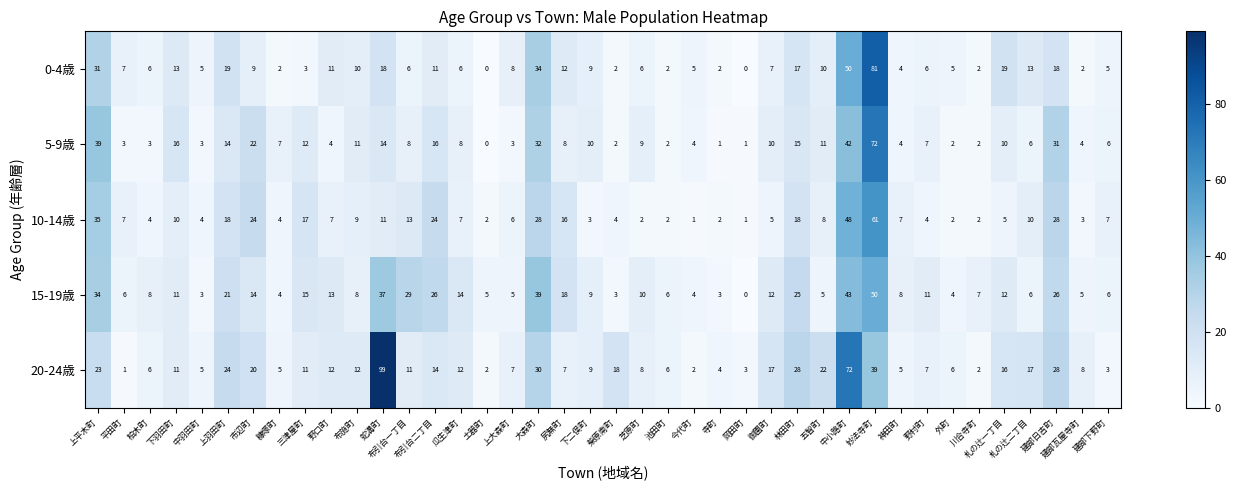

The 20-24歳 series shows 8 at 中羽田町. True or false?

False